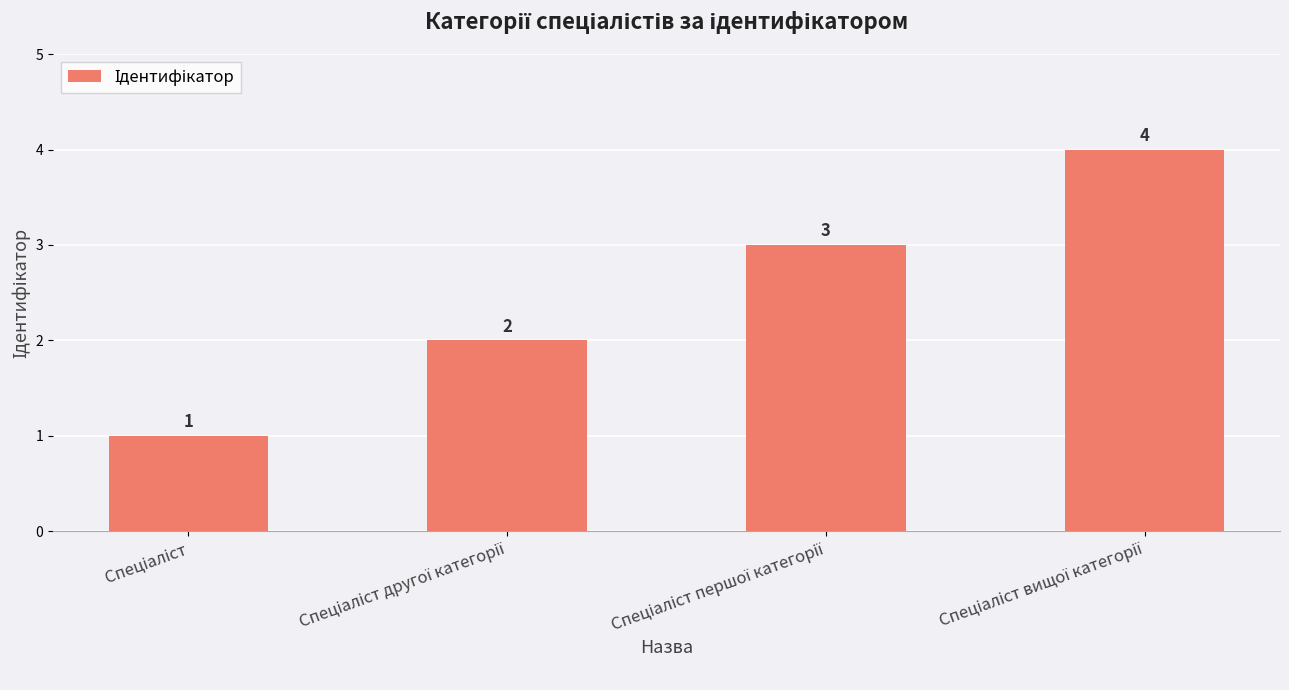

Count the values in the range 2 to 4.

3